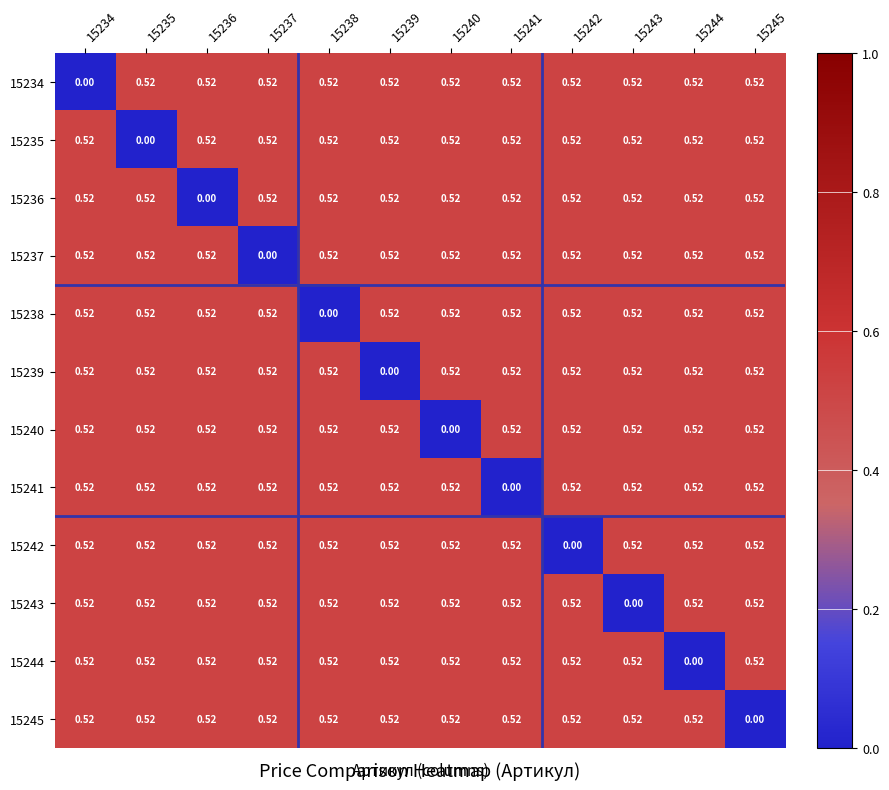

What is the total value across all series at 15243?

5.7